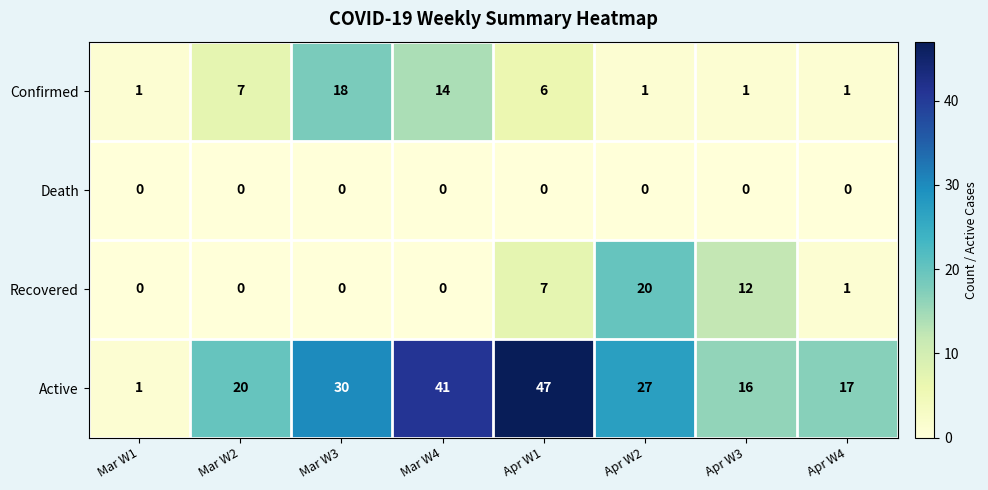

What is the total value across all series at Mar W2?

27